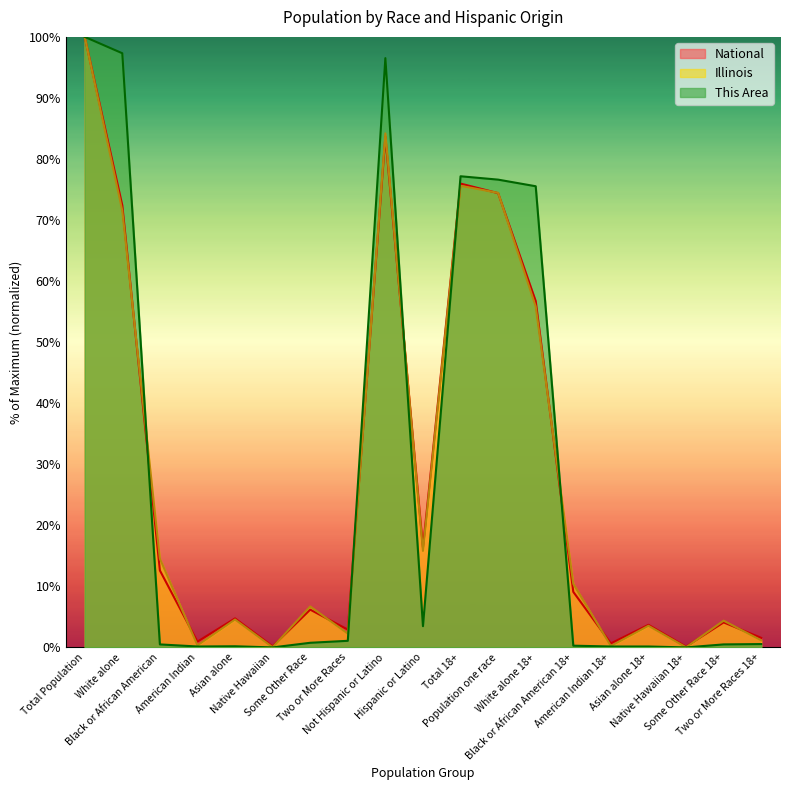

What value does the National series have at Black or African American 18+?

9.1